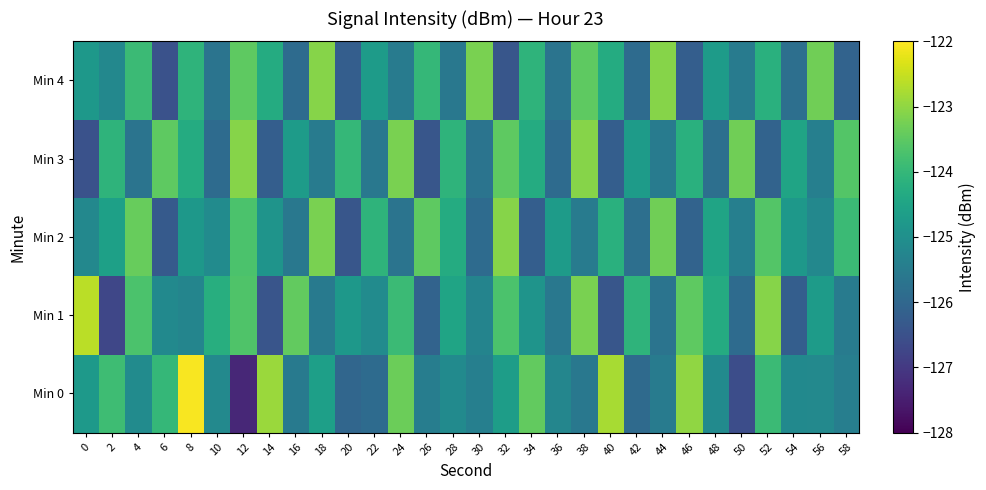

How many data points does each series have?

30